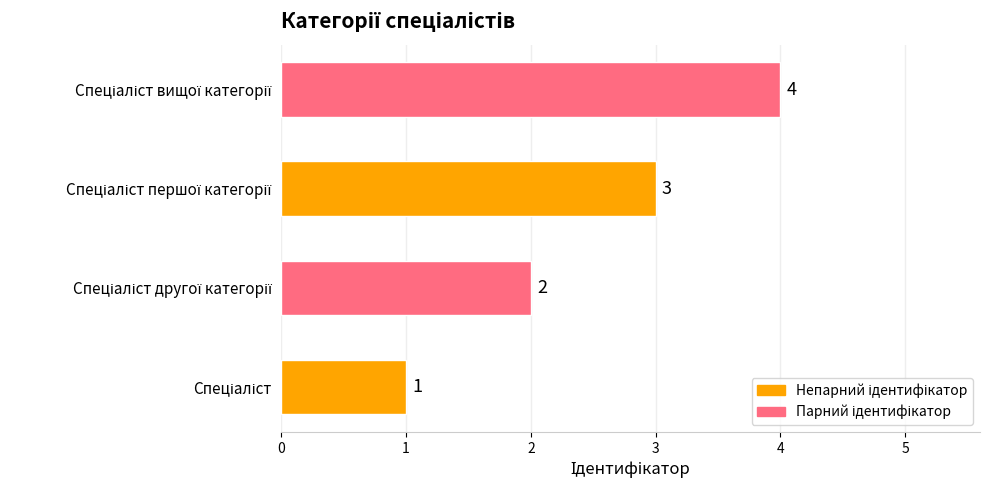

How many values are between 2 and 4?

3